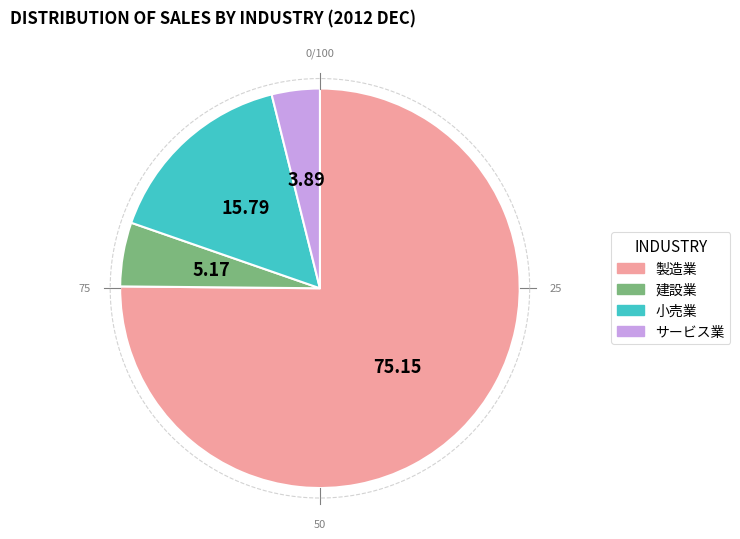

Is there any slice that represents more than half of the pie?

Yes